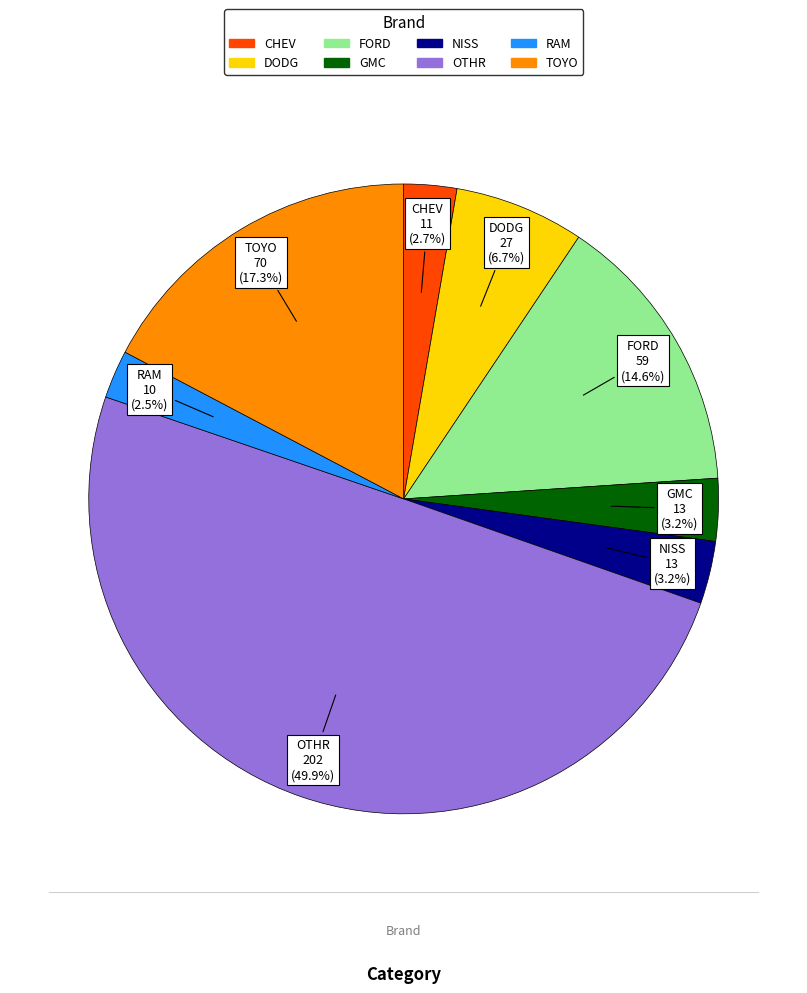

Approximately how many times larger is the value at DODG compared to GMC?

2.1